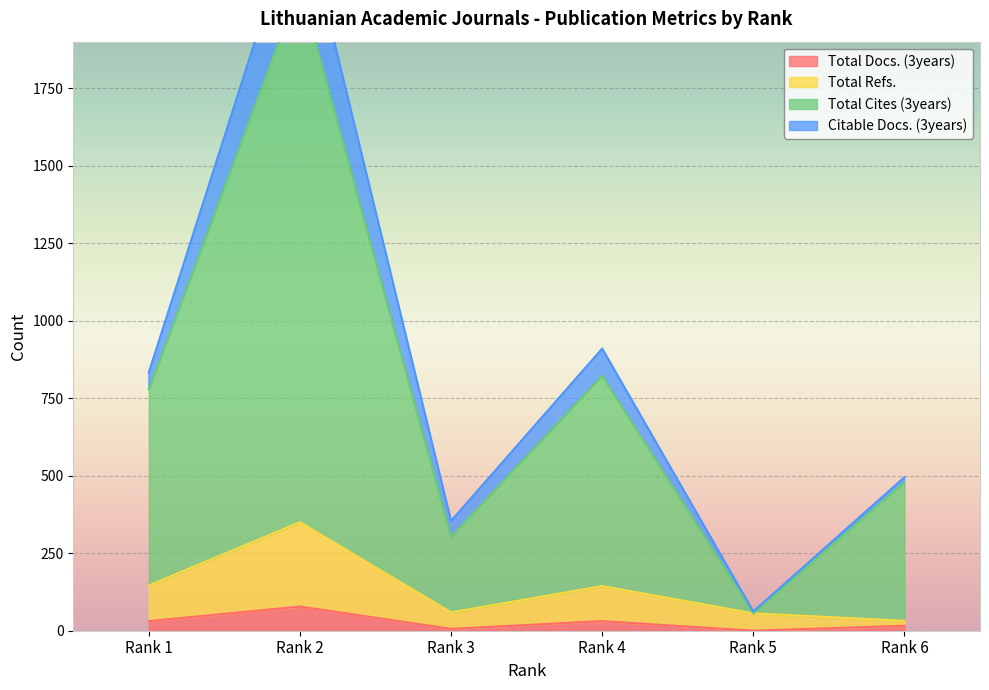

At which label is Total Cites (3years) closest to 1069?

Rank 4